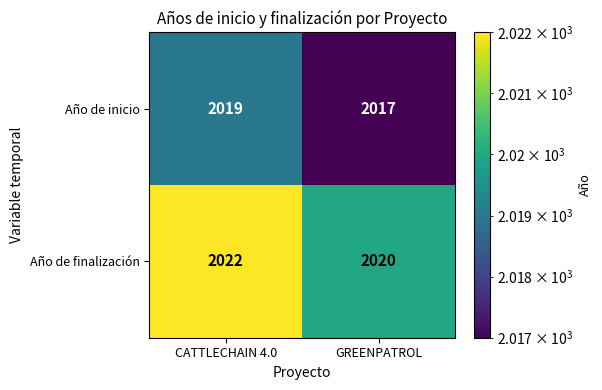

At how many categories does at least one series exceed 2021?

1